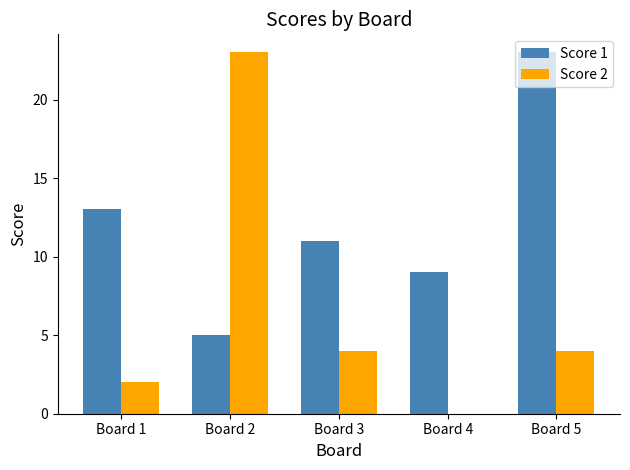

True or false: Score 2 has a value of 0 at Board 4.

True